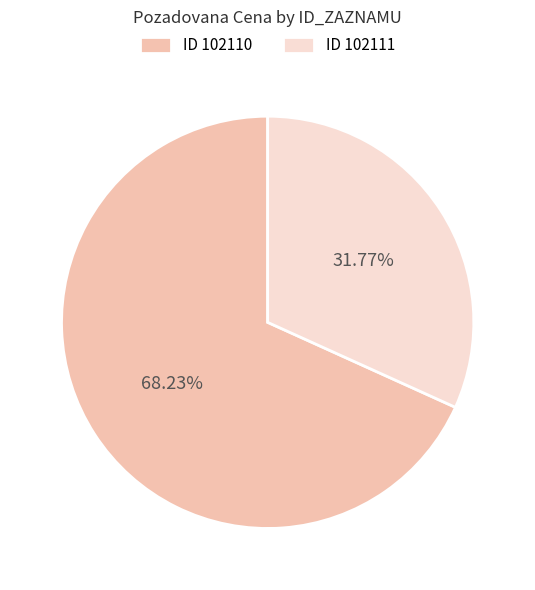

What is the ratio of the value at ID 102110 to the value at ID 102111?

2.1